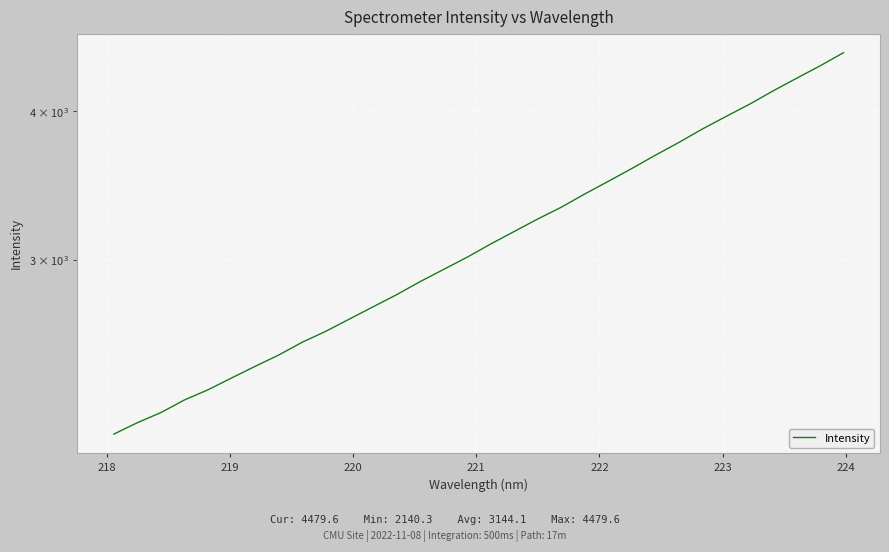

How many values are below 3092?

16